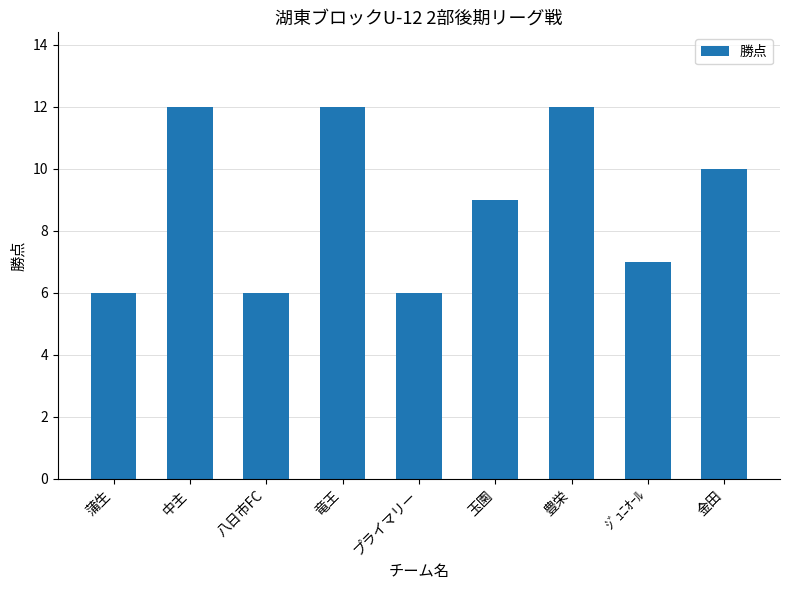

What position from the left is 八日市FC?

3